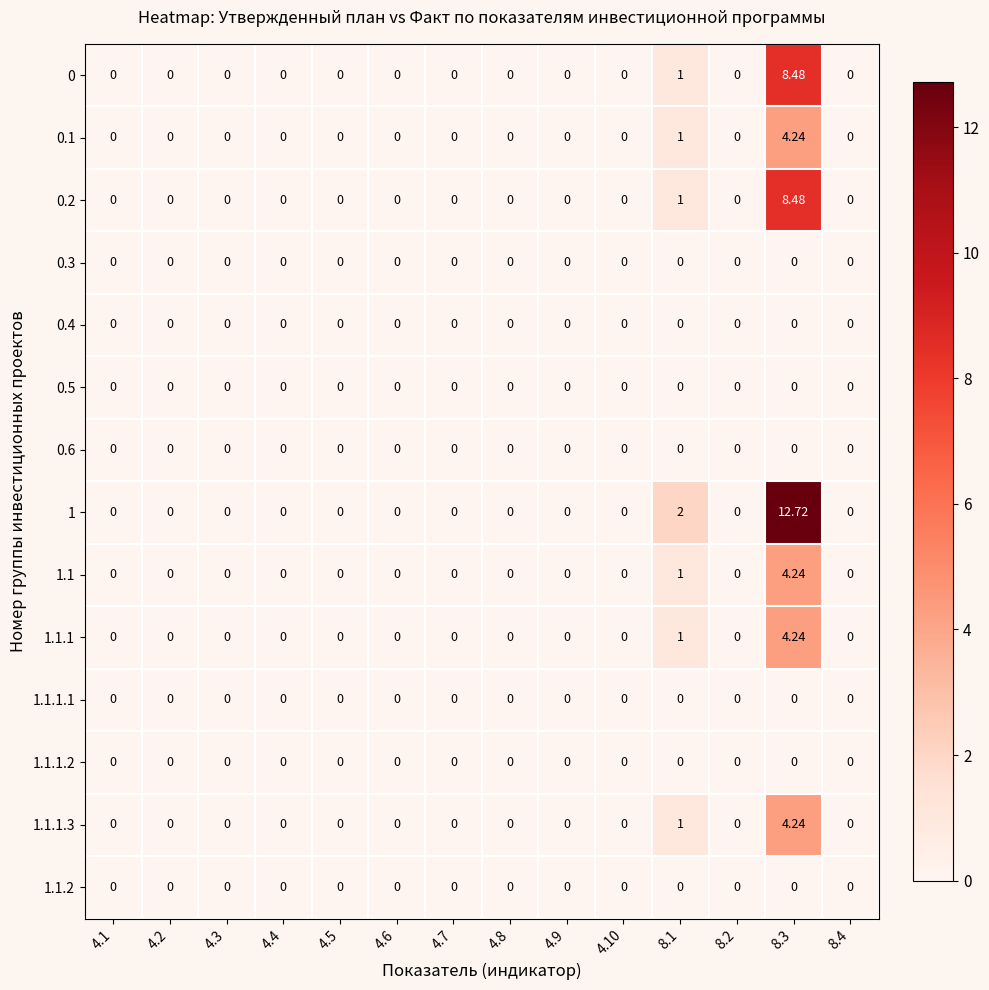

At 8.3, list the series in order from largest to smallest.

1, 0, 0.2, 0.1, 1.1, 1.1.1, 1.1.1.3, 0.3, 0.4, 0.5, 0.6, 1.1.1.1, 1.1.1.2, 1.1.2